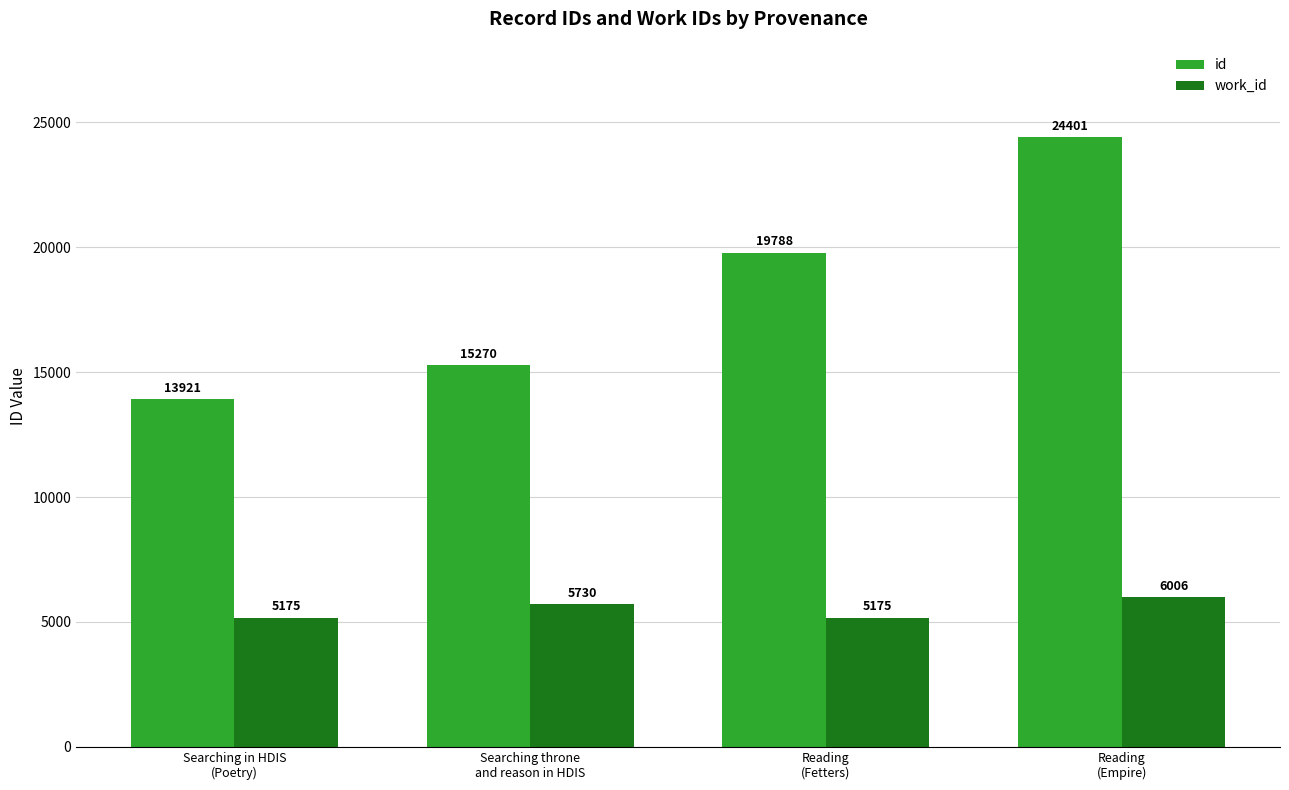

What position from the left is Searching throne
and reason in HDIS?

2